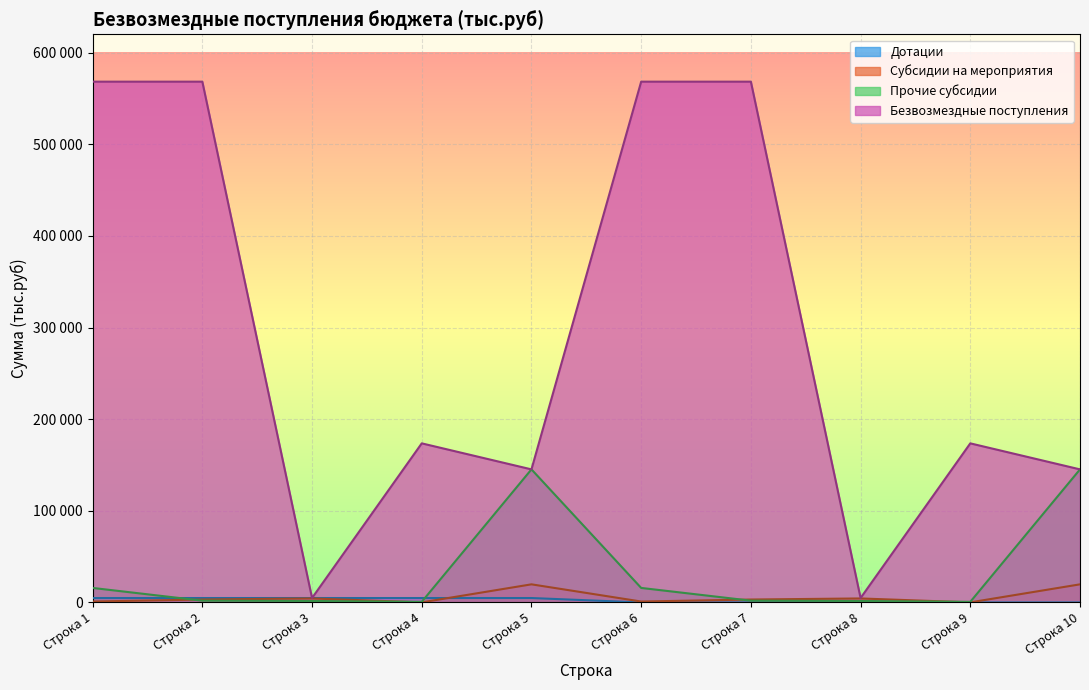

Which series has the largest total across all categories?

Безвозмездные поступления